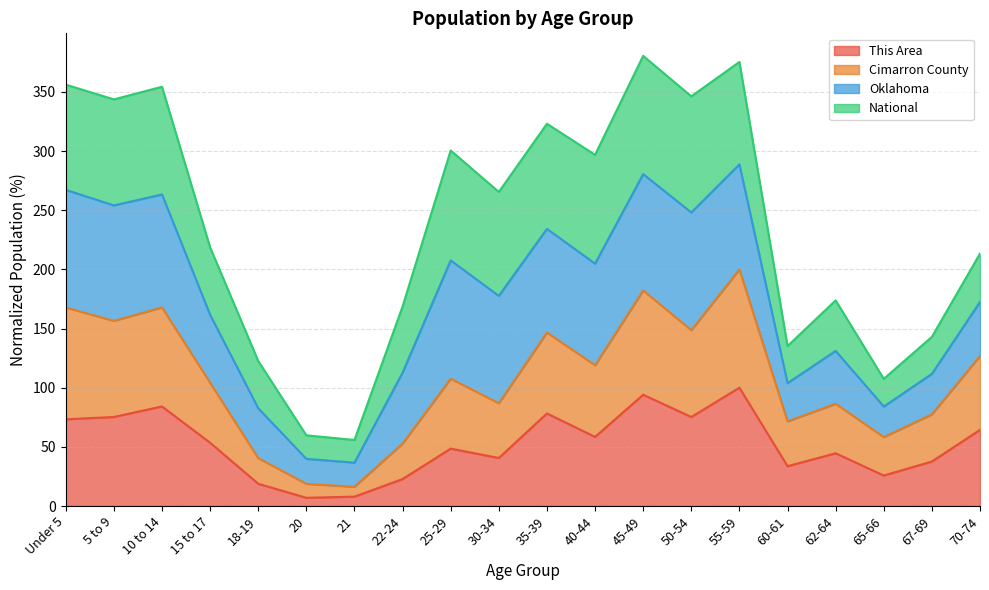

What is the total value across all series at 67-69?

143.0